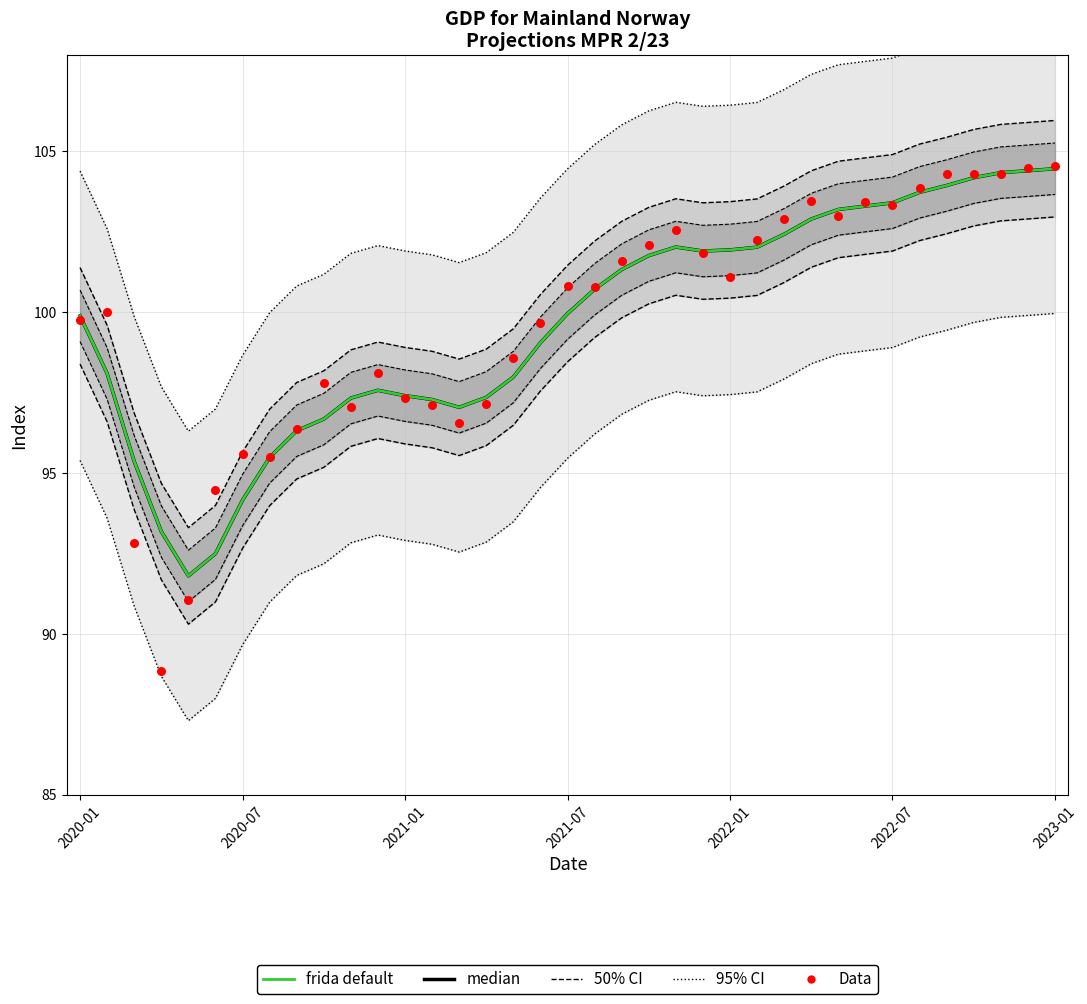

At which category is the sum across all series the highest?

36